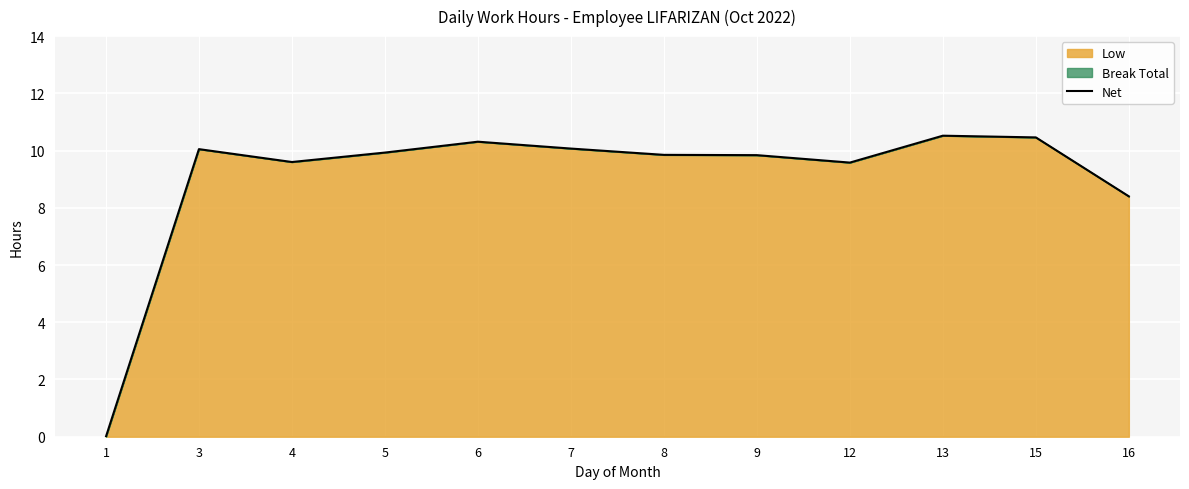

The chart shows a value of 2.8 at 13. True or false?

False